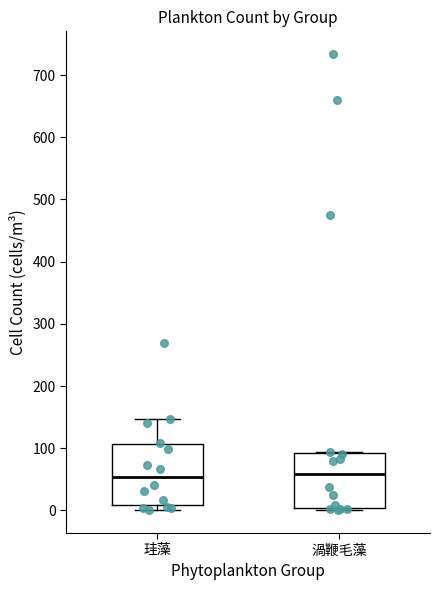

Reading left to right, read every box against the y-axis: the position of its median line, the range the box covers, and the ends of its whiskers. The values are not printed on the chart, so give them approximately, as read against the axis.

珪藻: median 50, box 10 to 110, whiskers 0 to 150
渦鞭毛藻: median 60, box 0 to 90, whiskers 0 to 90